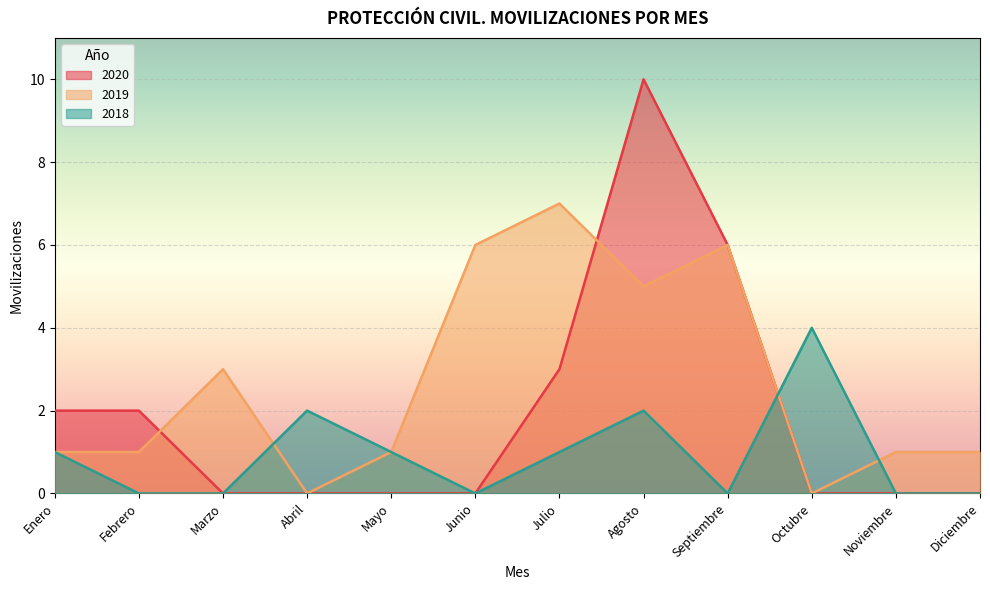

Between Enero and Septiembre, which series saw the biggest shift?

2019